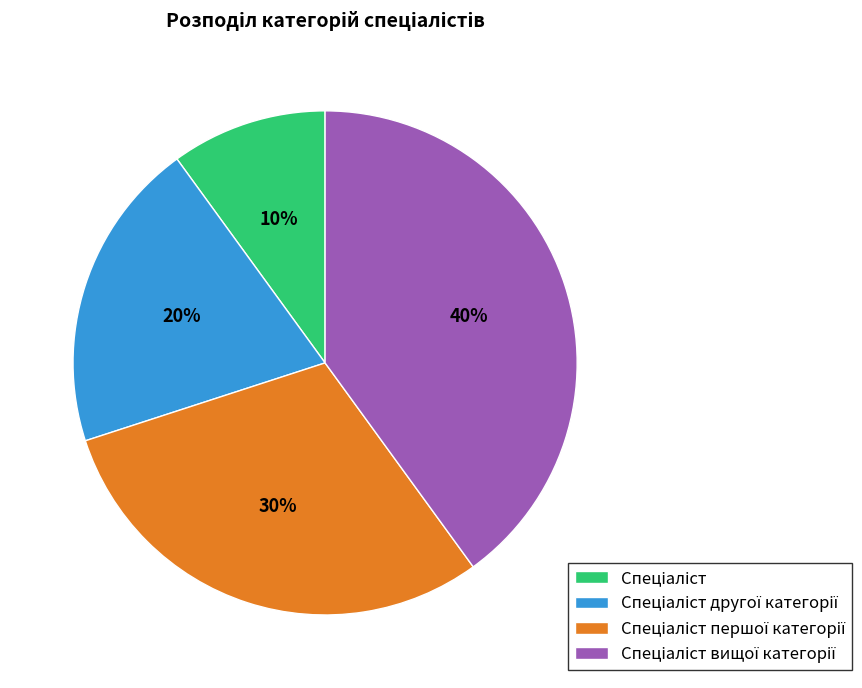

To the nearest percent, what is the average slice percentage?

25%